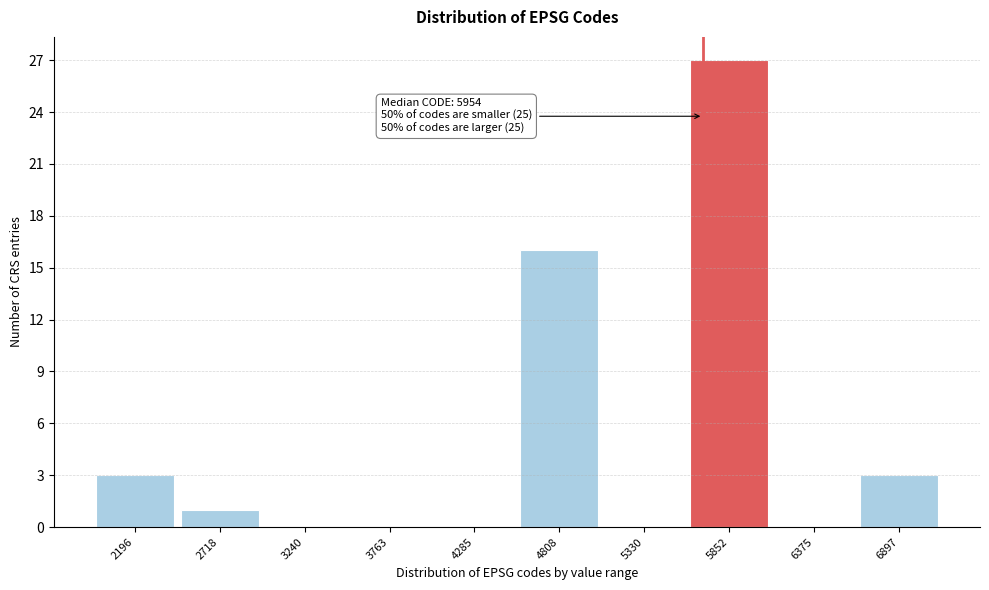

Reading right to left, extract all data points from this chart.

6897=3	6375=0	5852=27	5330=0	4808=16	4285=0	3763=0	3240=0	2718=1	2196=3